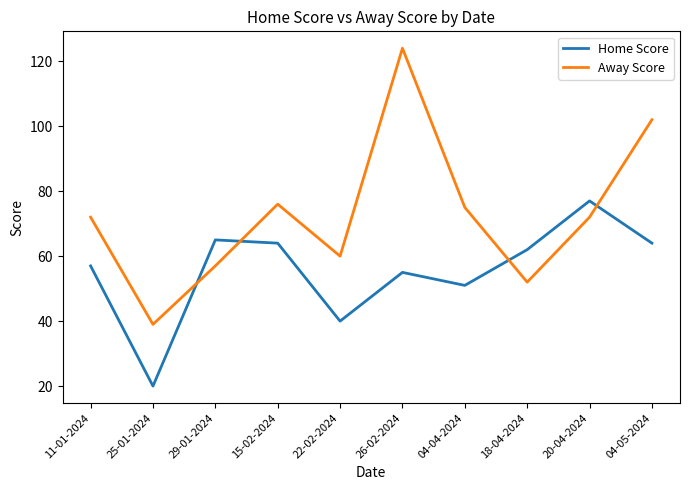

What is the spread (max minus min) of values at 18-04-2024?

10